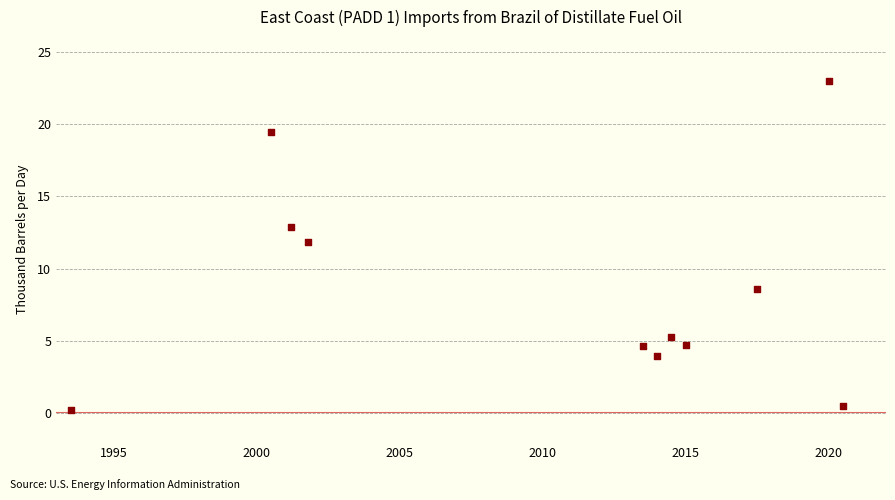

What is the range of Y values (max minus min)?

22.8